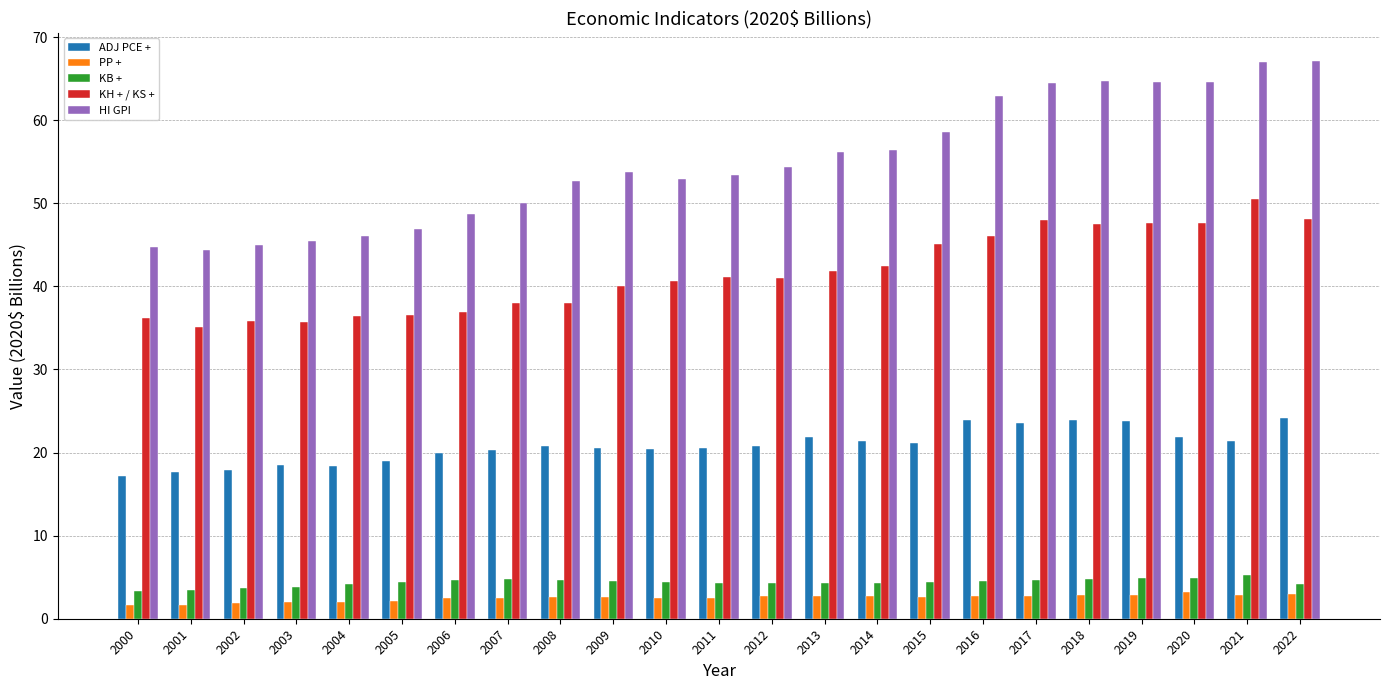

Is it true that KH + / KS + equals 41.0 at 2012?

True